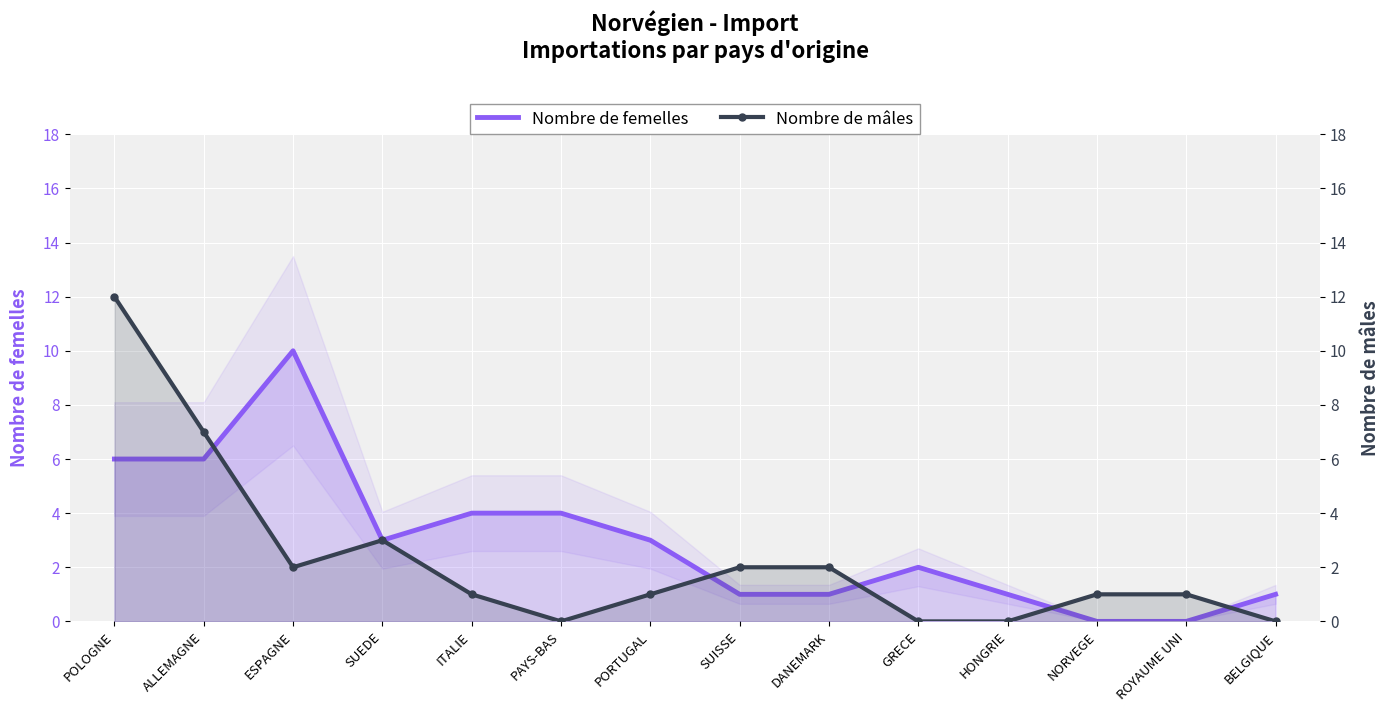

True or false: Nombre de mâles has a value of 3 at SUEDE.

True